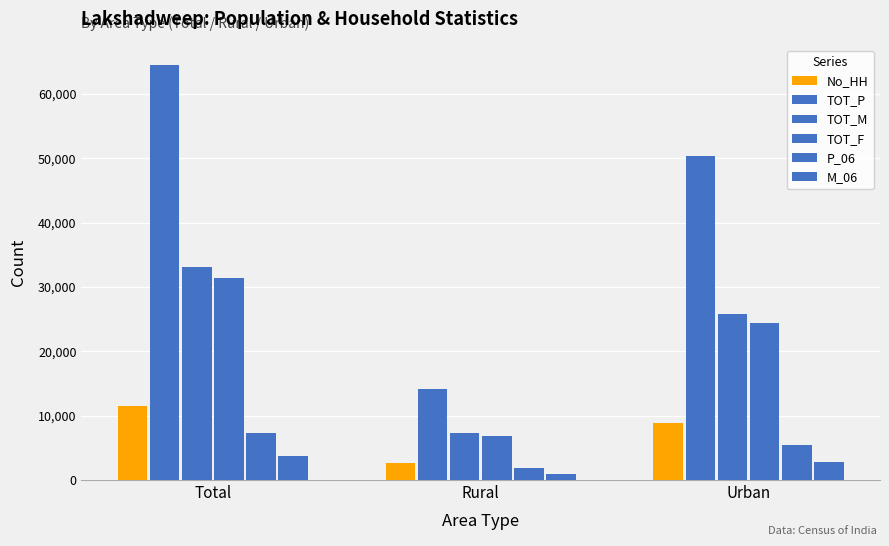

Are the bars grouped side by side (vs. stacked)?

Yes